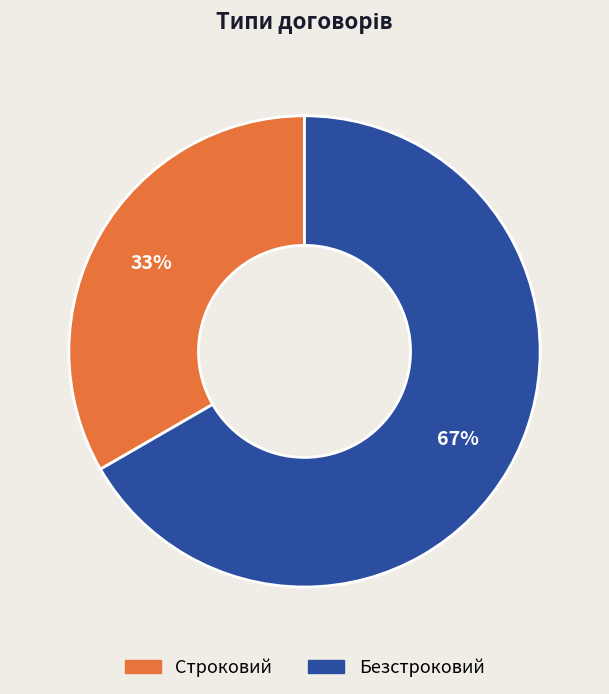

To the nearest percent, what is the combined percentage of Безстроковий and Строковий?

100%